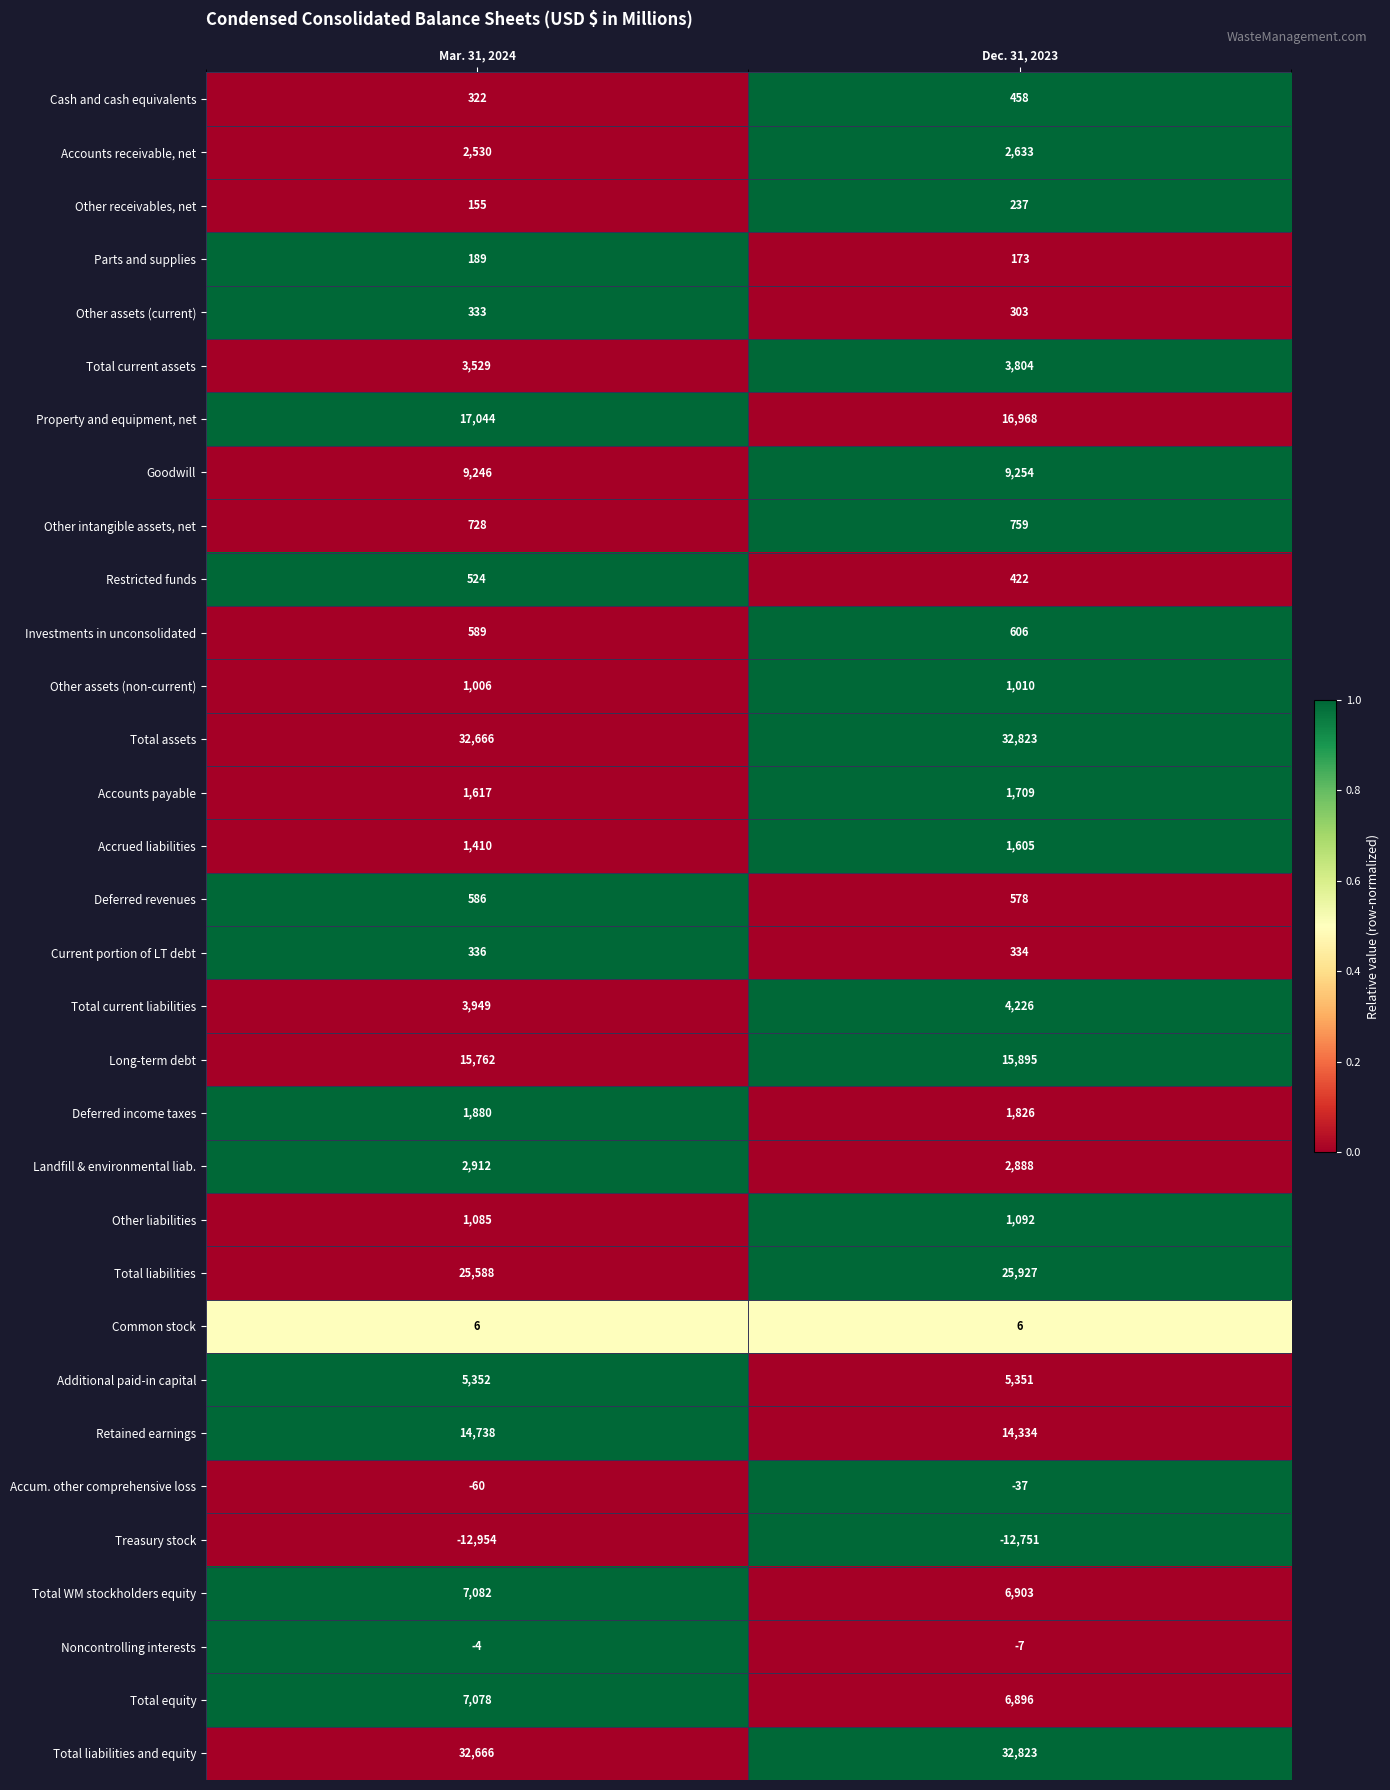

The Accounts receivable, net series shows 2530 at Mar. 31, 2024. True or false?

True